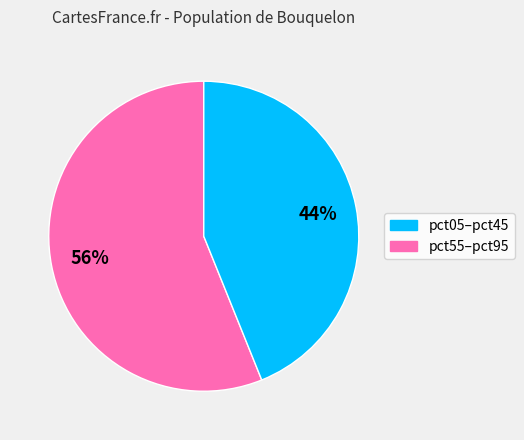

How many segments does this pie chart have?

2